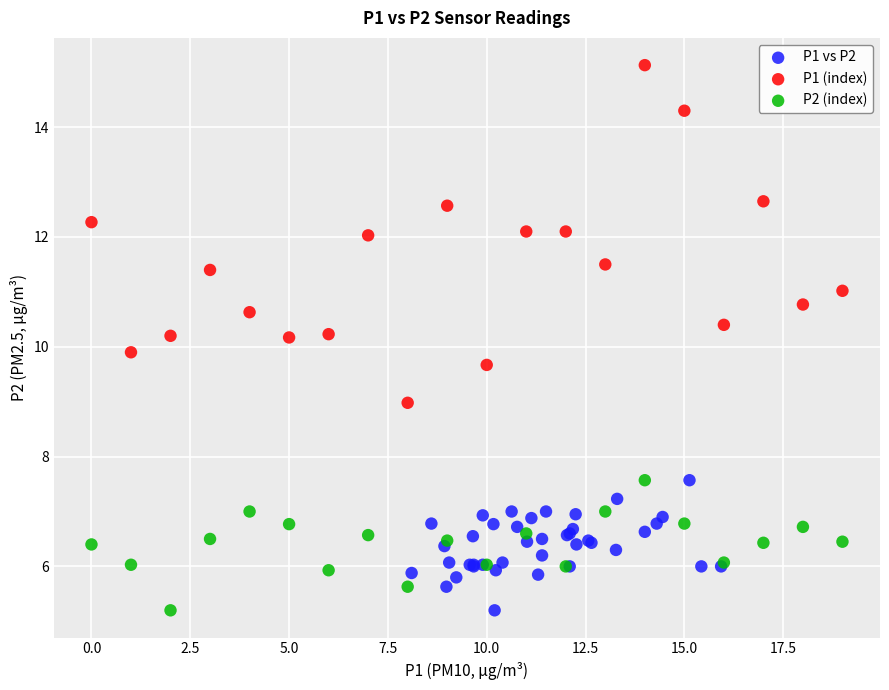

Which series contains the highest Y value?

P1 (index)